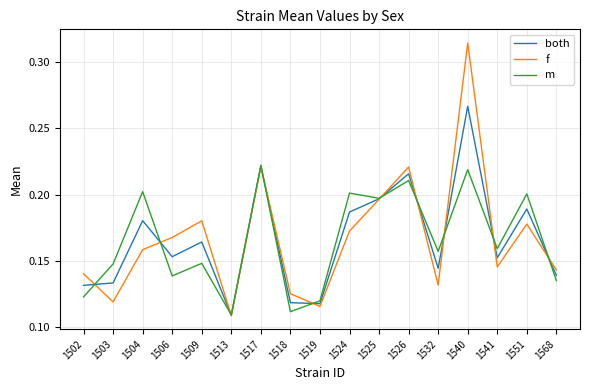

Which label corresponds to the largest value in the chart?

1540